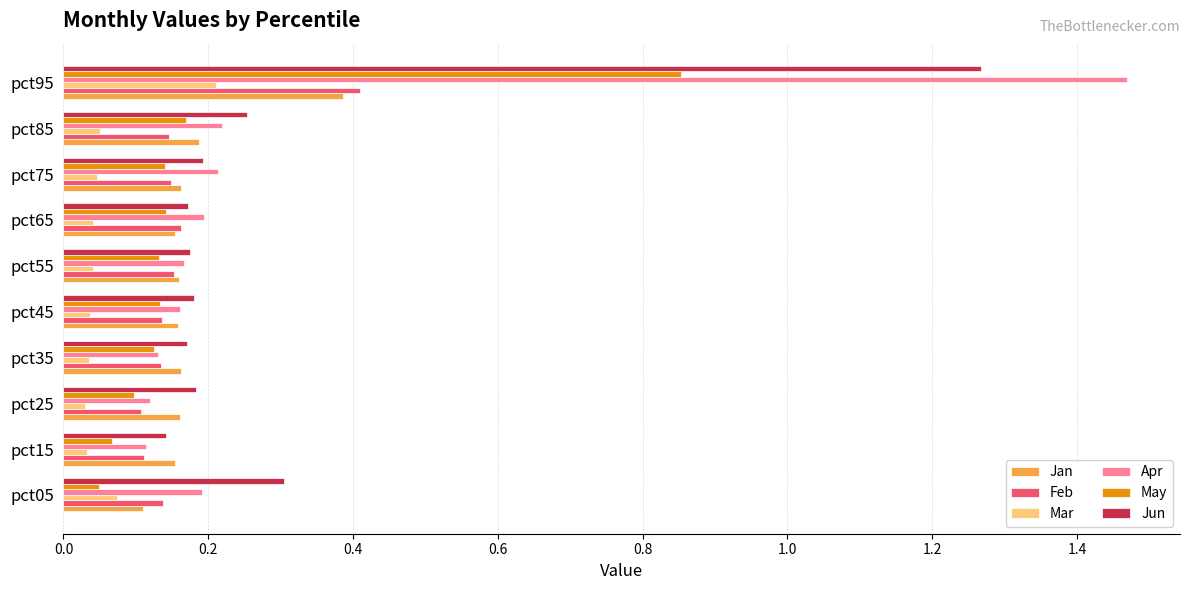

Which category has the highest value across all series?

pct95